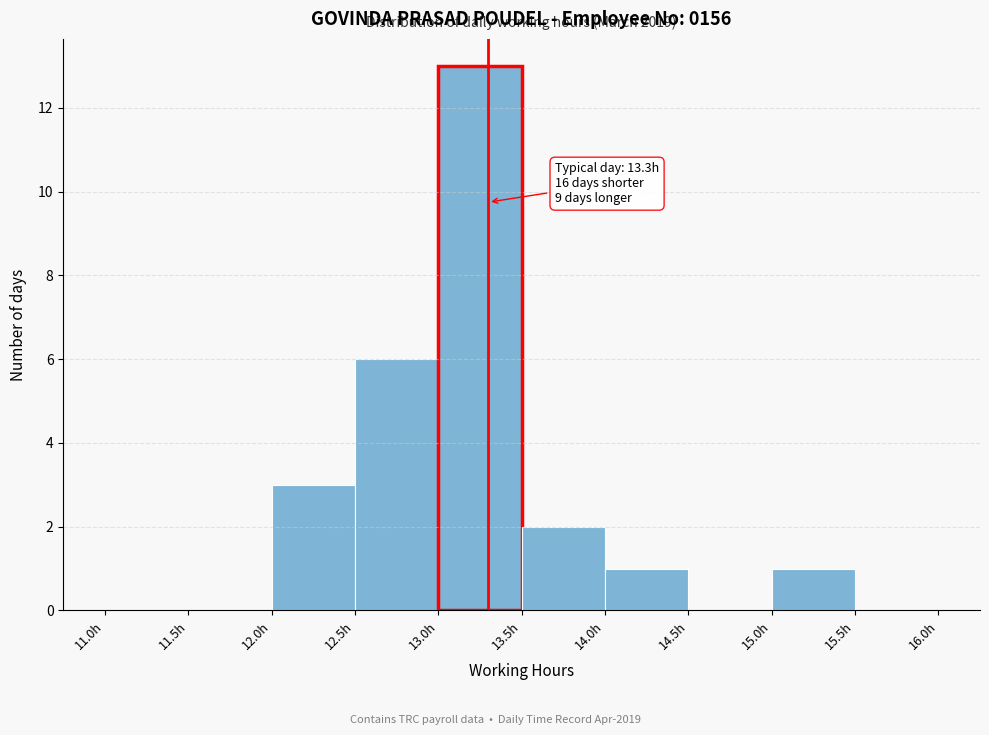

Which range on the x-axis has the tallest bar?

13.0 to 13.5